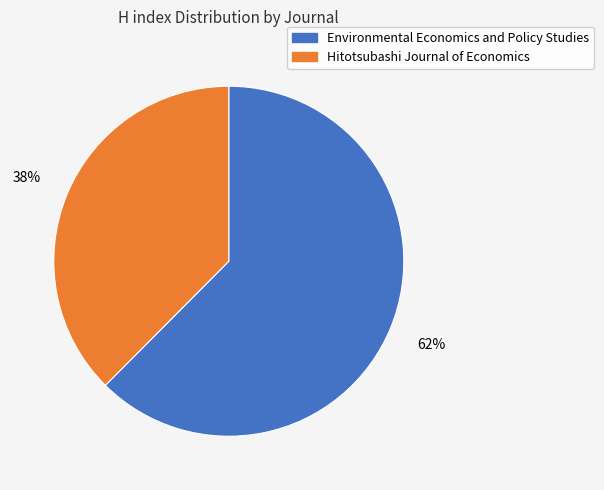

Do Hitotsubashi Journal of Economics and Environmental Economics and Policy Studies together represent more than half of the pie?

Yes